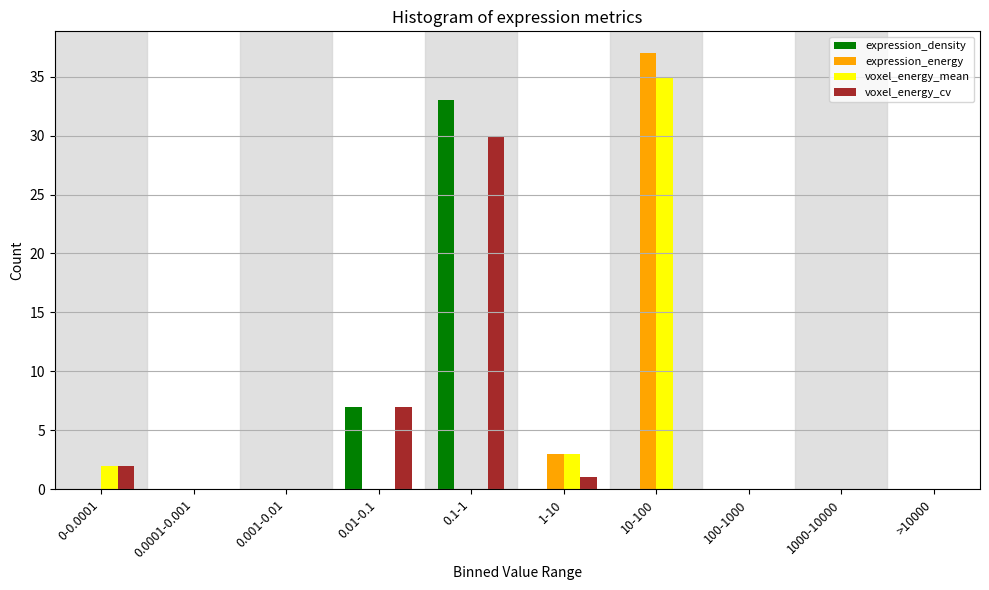

What is the maximum value for expression_energy?

37